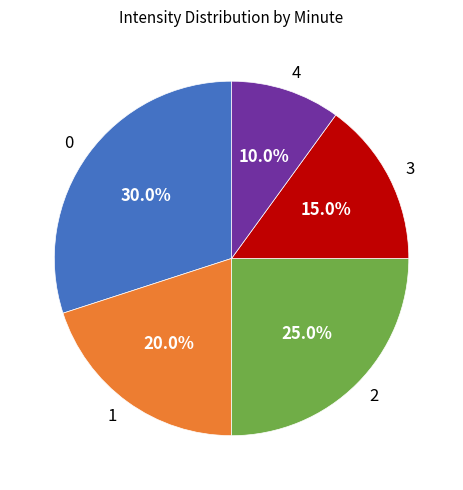

The 3 slice represents 15% of the pie. True or false?

True